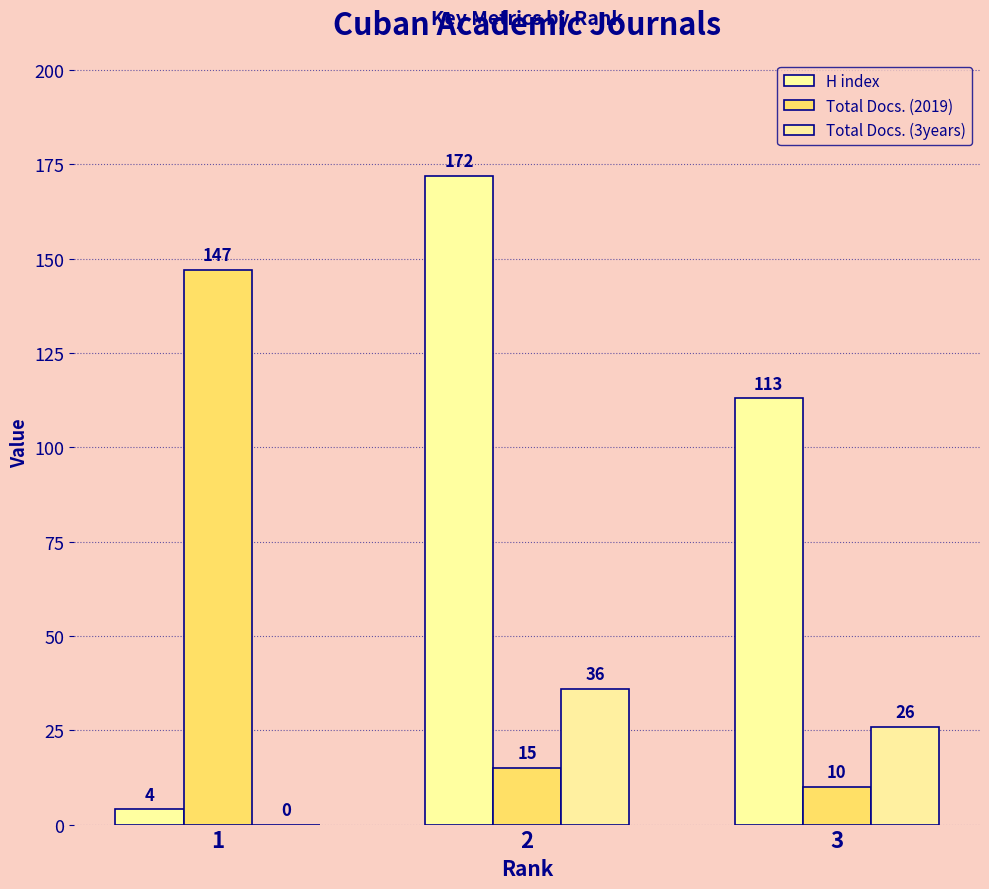

Is it true that H index equals 172 at 2?

True